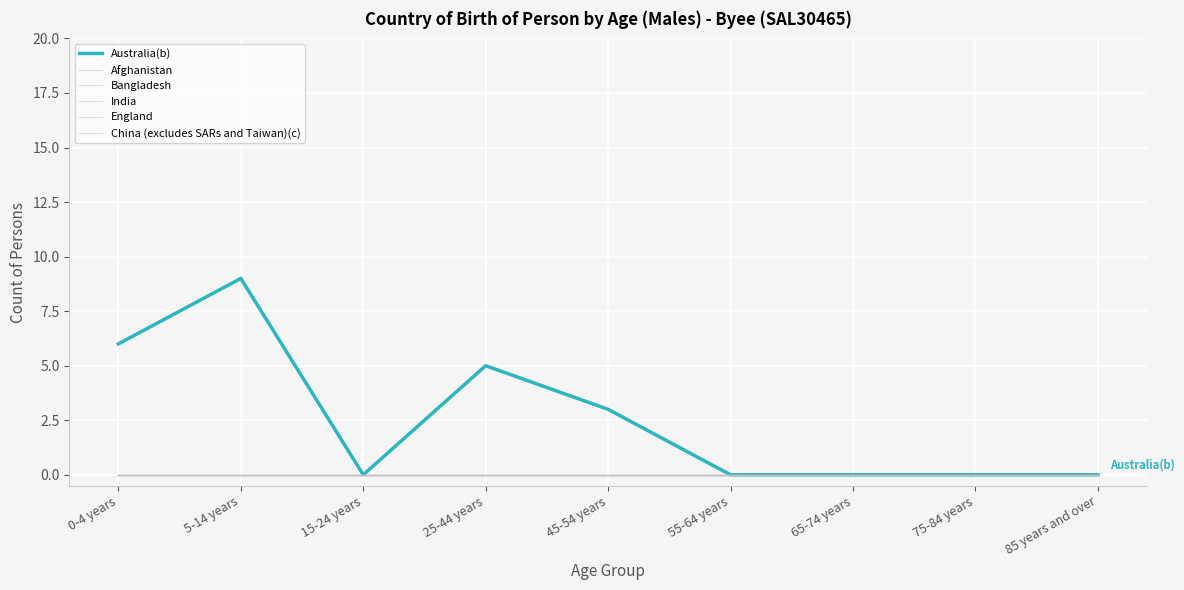

Does the chart have visible grid lines?

Yes